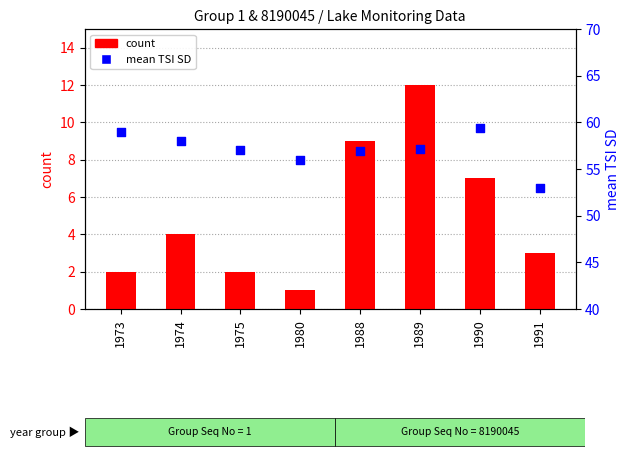

Which series reaches the maximum Y coordinate?

mean TSI SD